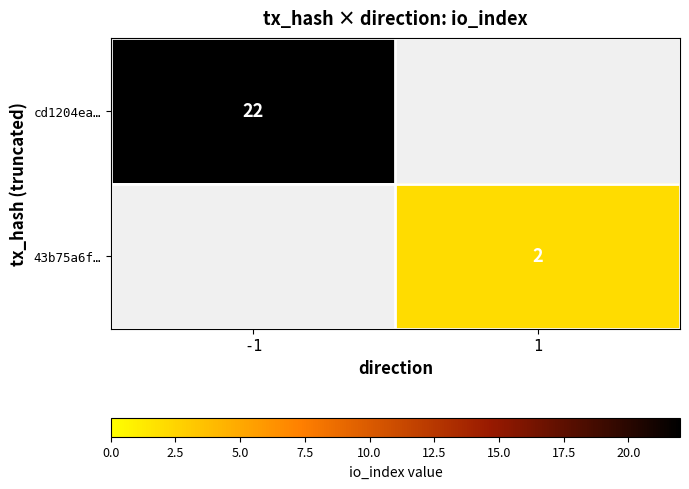

Is it true that 43b75a6f… equals 1 at 1?

False